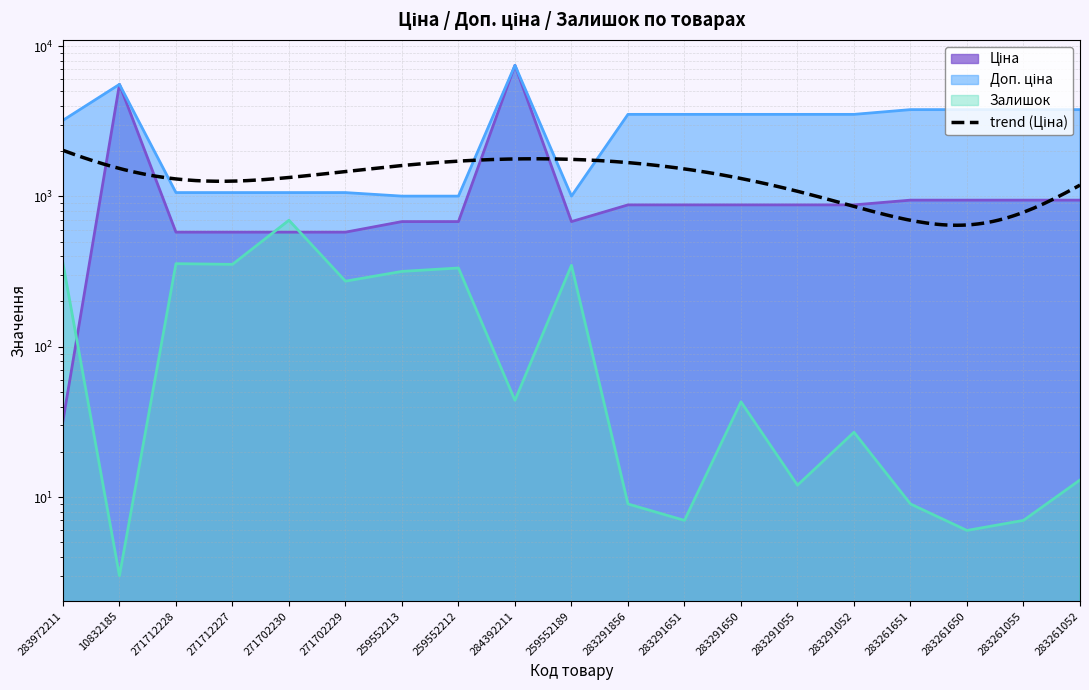

Rank the series at 283261650 from lowest to highest value.

Залишок, Ціна, Доп. ціна